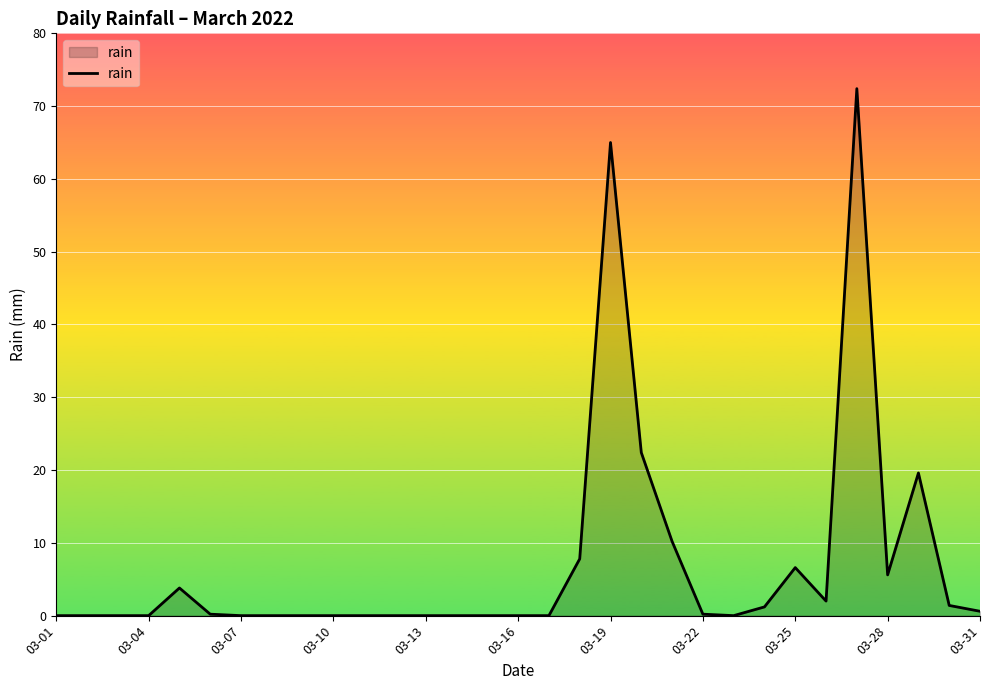

What is the difference between the maximum and minimum values?

72.4